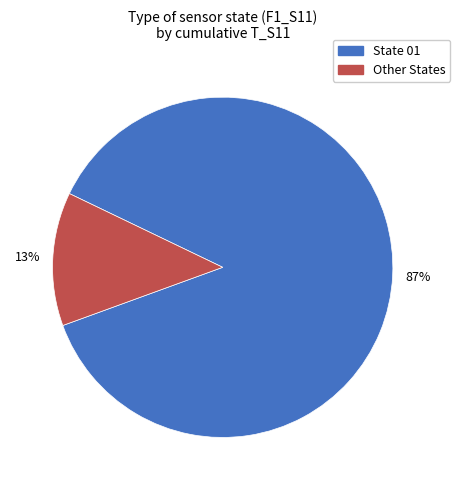

Rank the categories by value from lowest to highest.

Other States, State 01